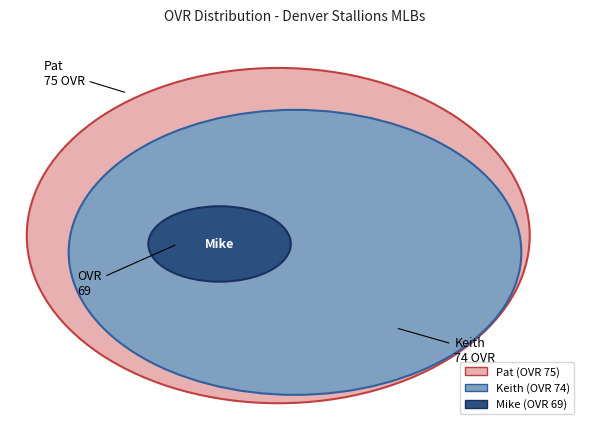

Is there any slice that represents more than half of the pie?

No